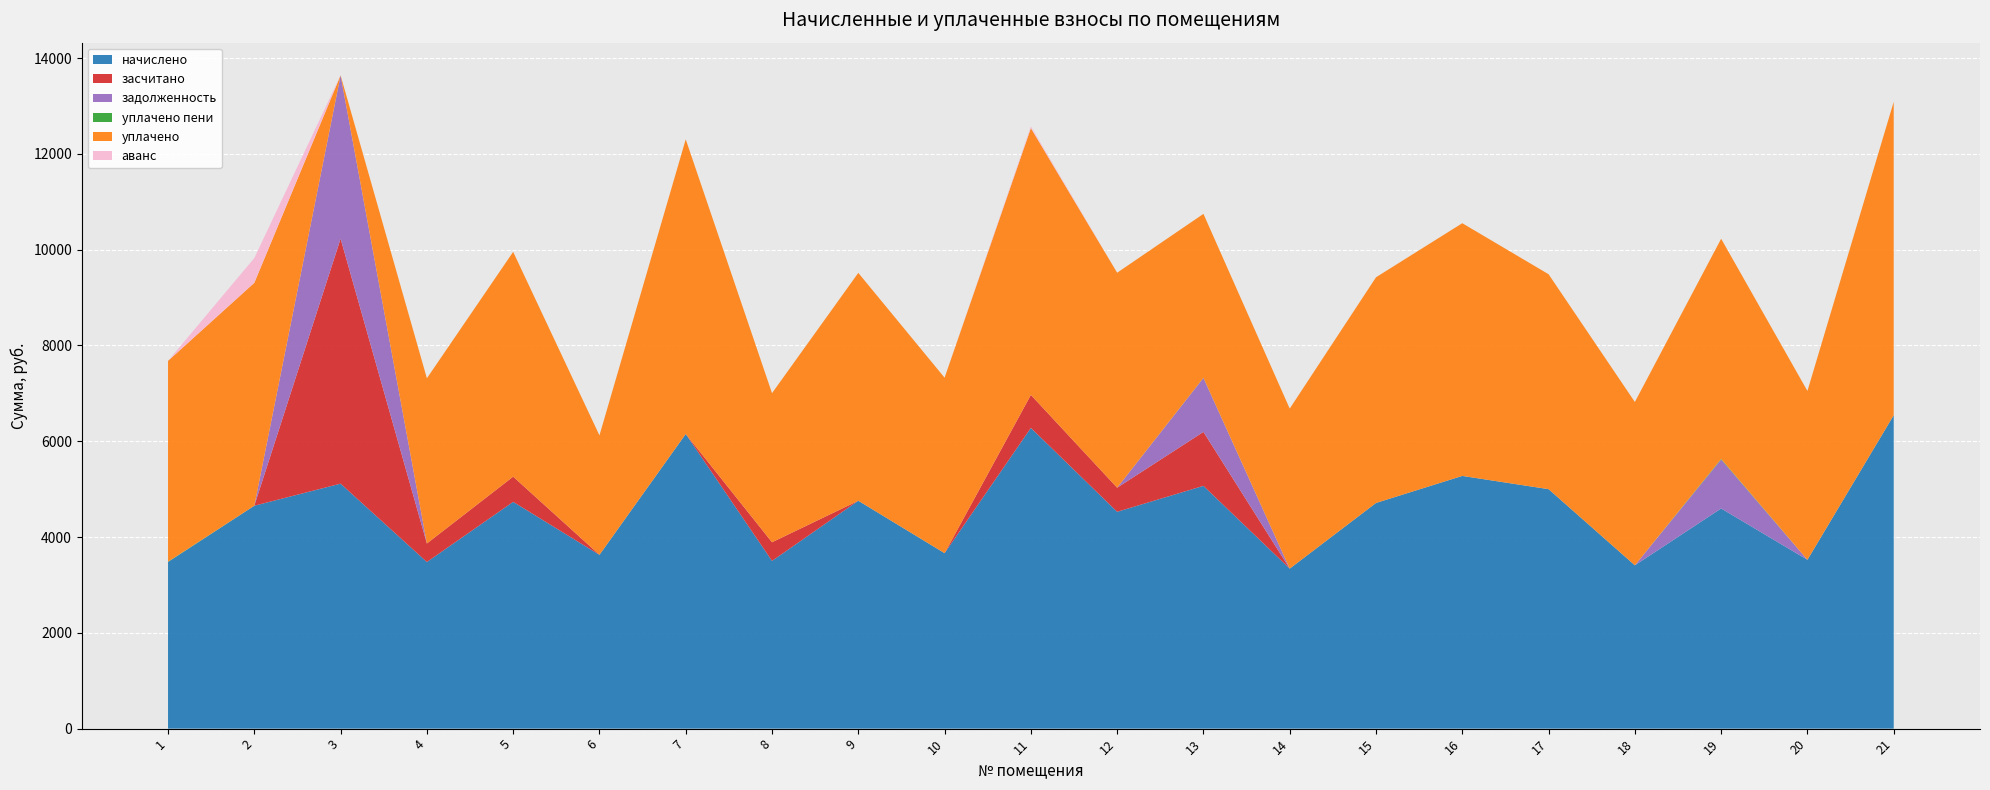

Reading left to right, list all the values displayed in this chart.

начислено: 3479.0	4654.1	5114.9	3479.0	4734.7	3628.8	6151.7	3502.1	4757.8	3663.4	6278.4	4527.4	5068.8	3340.8	4711.7	5276.2	4999.7	3409.9	4596.5	3525.1	6543.4
засчитано: 0.0	0.0	5114.9	386.6	526.1	0.0	0.0	389.1	0.0	0.0	688.9	503.0	1126.4	0.0	0.0	0.0	0.0	0.0	0.0	0.0	0.0
задолженность: 0.0	0.0	3409.9	0.0	0.0	0.0	0.0	0.0	0.0	0.0	0.0	0.0	1126.4	0.0	0.0	0.0	0.0	0.0	1021.4	0.0	0.0
уплачено пени: 6.9	0.0	0.0	0.0	0.0	0.0	0.0	0.0	0.0	0.0	0.0	0.0	2.3	0.0	0.0	0.0	0.0	0.0	13.3	0.0	0.0
уплачено: 4191.8	4654.1	0.0	3448.8	4693.6	2493.9	6151.7	3113.0	4757.8	3663.4	5570.0	4488.1	3423.2	3340.8	4711.7	5276.2	4487.6	3409.9	4596.5	3525.1	6543.4
аванс: 0.0	517.1	0.0	0.0	0.0	0.0	0.0	0.0	0.0	0.0	33.9	0.0	0.0	0.0	0.0	0.0	0.0	0.0	0.0	0.0	0.0